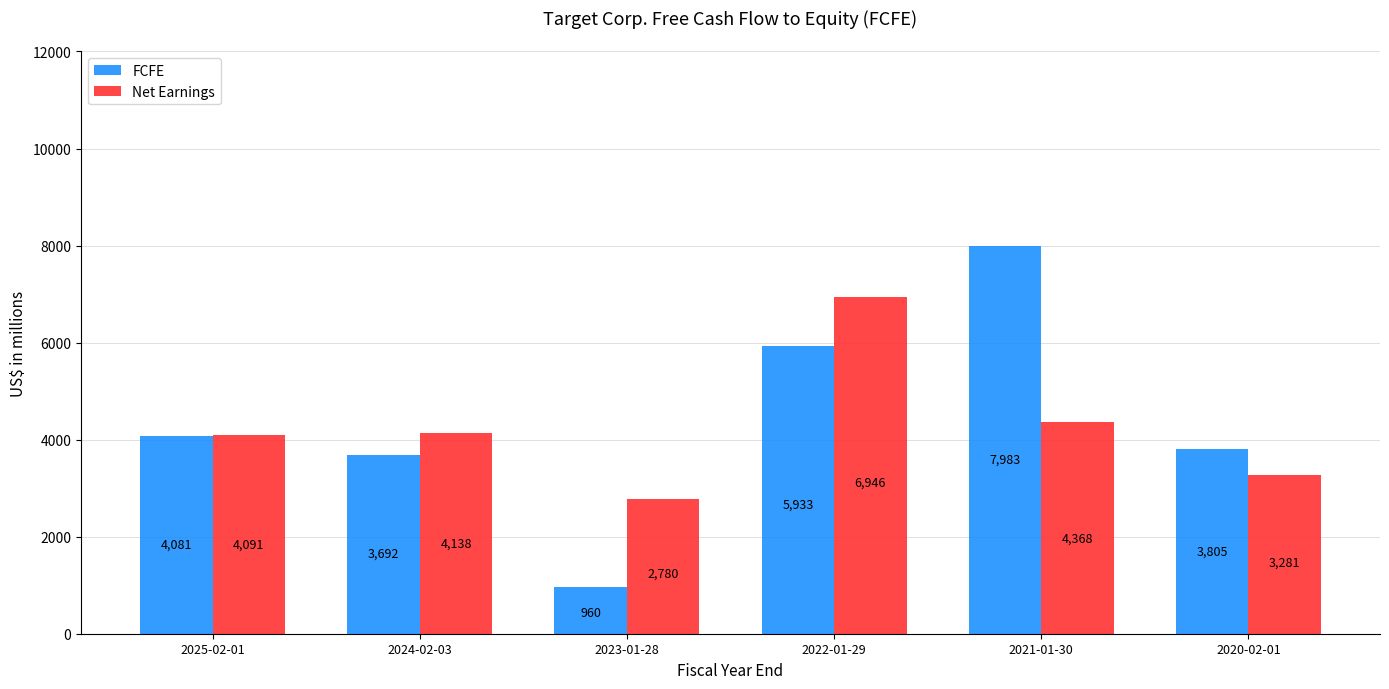

What are all the series names shown in the legend?

FCFE, Net Earnings